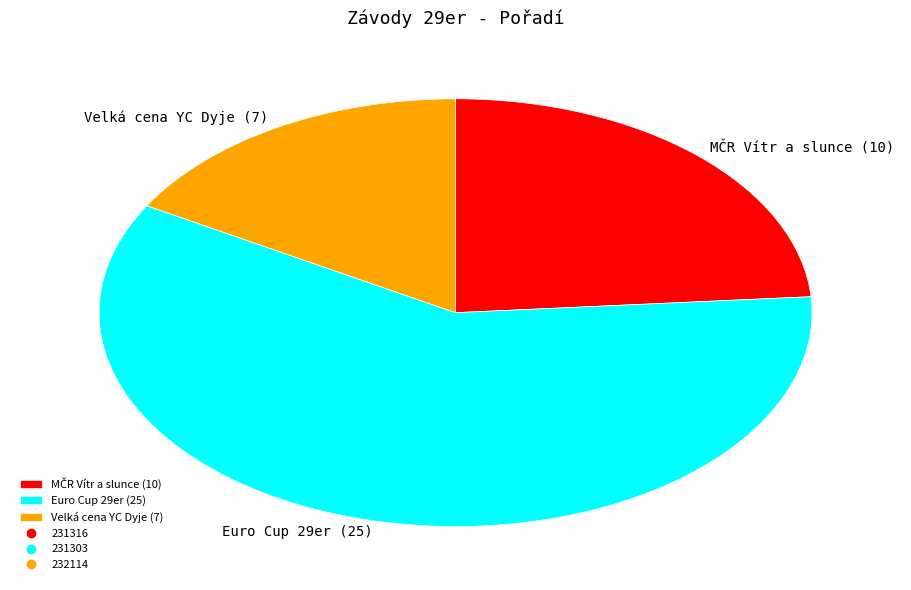

Is the sum of Velká cena YC Dyje (7) and Euro Cup 29er (25) greater than half?

Yes